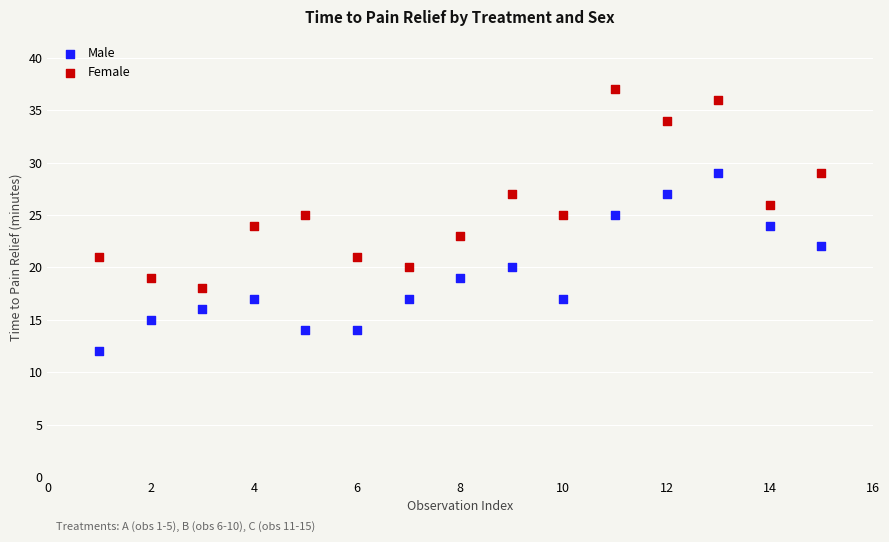

Which series contains the lowest Y value?

Male